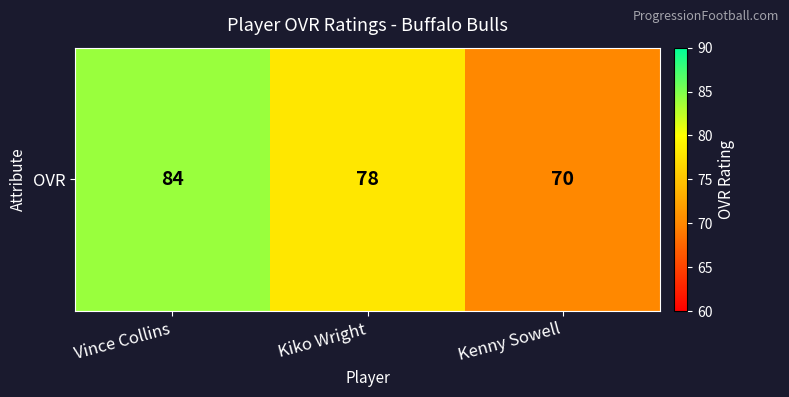

List the labels in order of value, largest first.

Vince Collins, Kiko Wright, Kenny Sowell